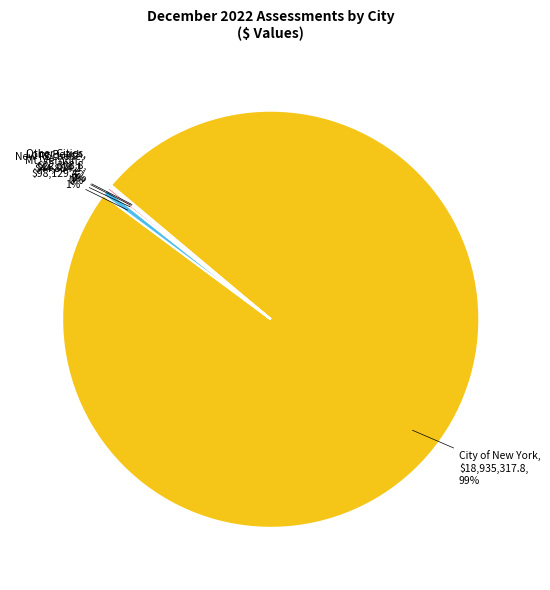

Is there any slice that represents more than half of the pie?

Yes